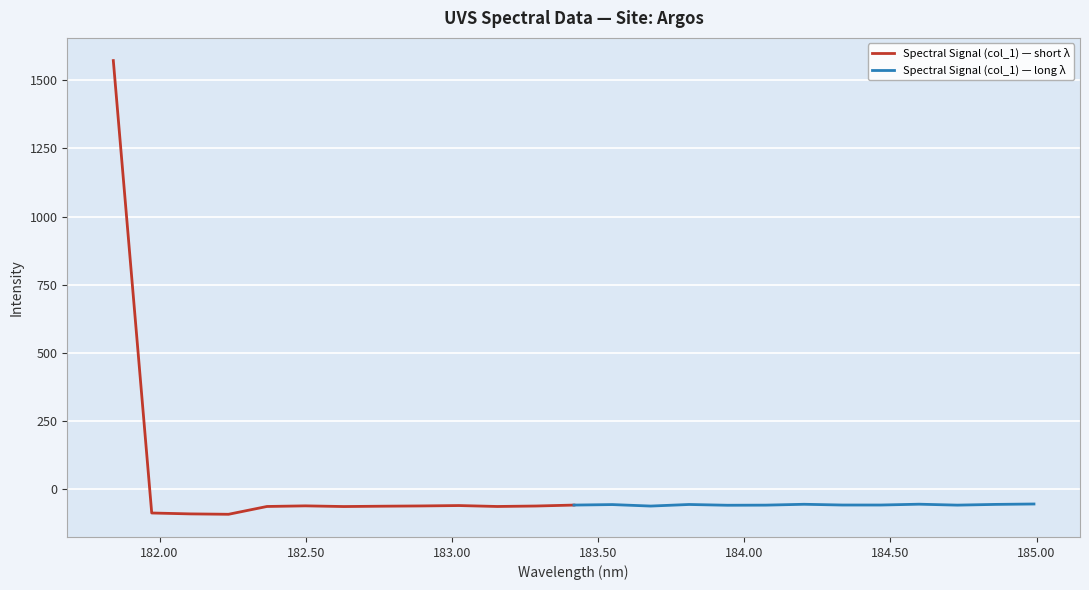

True or false: Spectral Signal (col_1) — short λ and Spectral Signal (col_1) — long λ intersect in this chart.

True